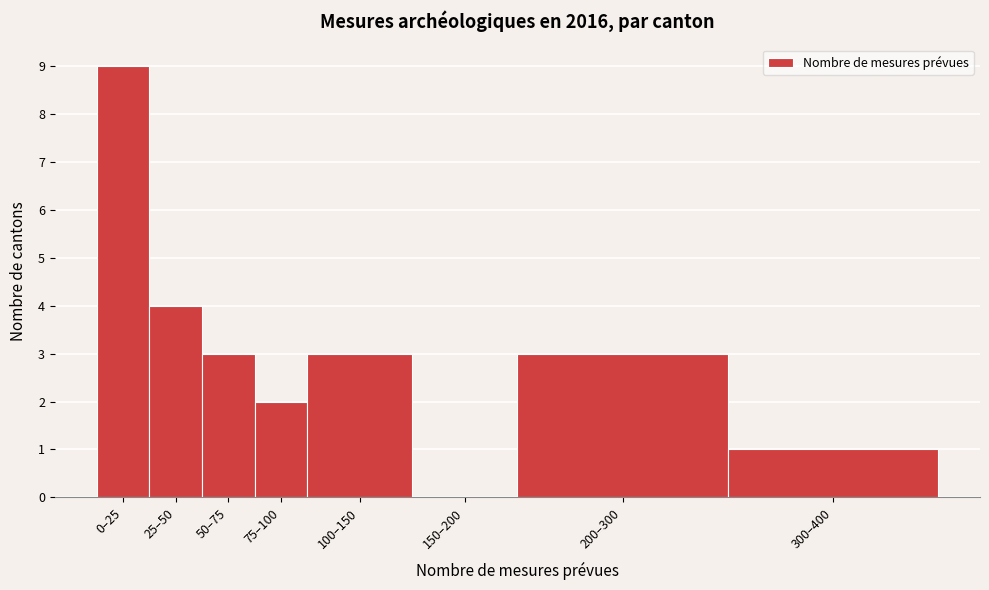

Reading right to left, extract all data points from this chart.

300–400=1	200–300=3	150–200=0	100–150=3	75–100=2	50–75=3	25–50=4	0–25=9